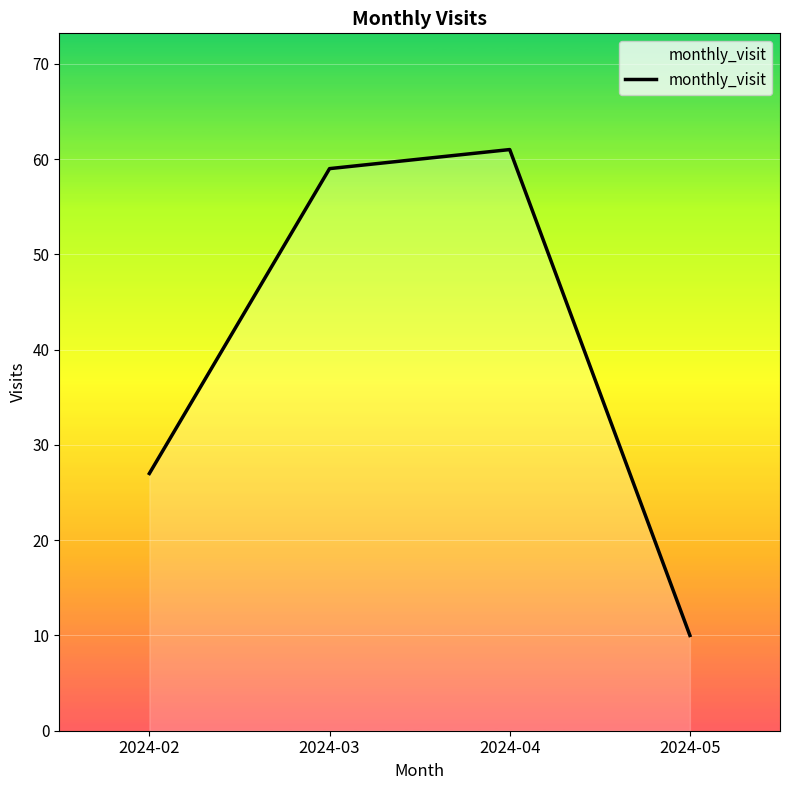

Reading left to right, transcribe all the data shown in this chart.

27	59	61	10